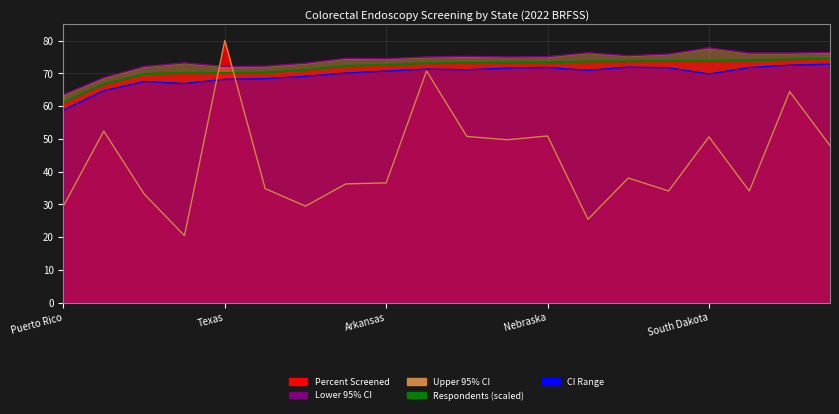

Count the number of categories in the chart.

20